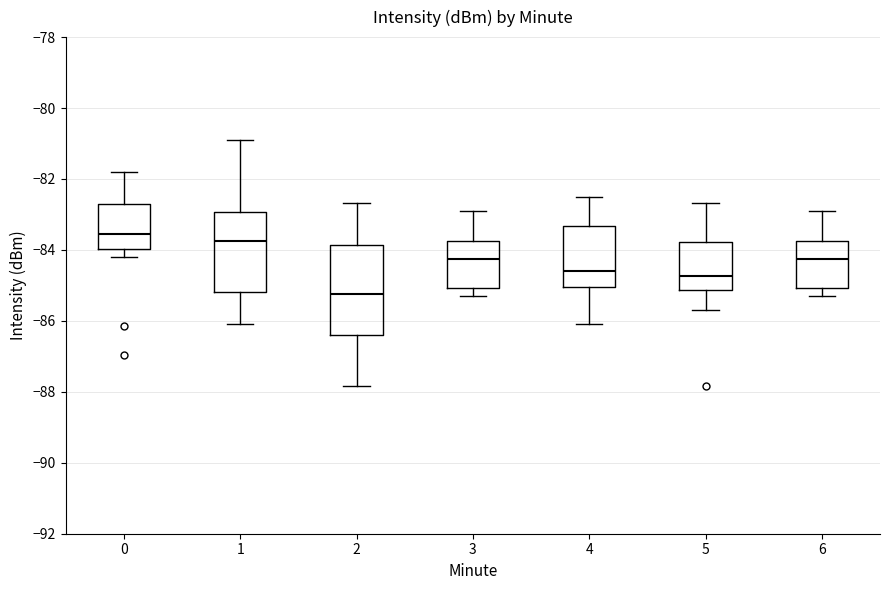

Reading left to right, transcribe this box plot: for each box, give where its median line is, the range the box spans, and where its two whiskers end, as read against the y-axis. The values are not printed on the chart, so give them approximately, as read against the axis.

0: median -83.6, box -84.0 to -82.8, whiskers -84.2 to -81.8
1: median -83.8, box -85.2 to -83.0, whiskers -86.0 to -80.8
2: median -85.2, box -86.4 to -83.8, whiskers -87.8 to -82.6
3: median -84.2, box -85.0 to -83.8, whiskers -85.2 to -82.8
4: median -84.6, box -85.0 to -83.4, whiskers -86.0 to -82.4
5: median -84.8, box -85.2 to -83.8, whiskers -85.6 to -82.6
6: median -84.2, box -85.0 to -83.8, whiskers -85.2 to -82.8